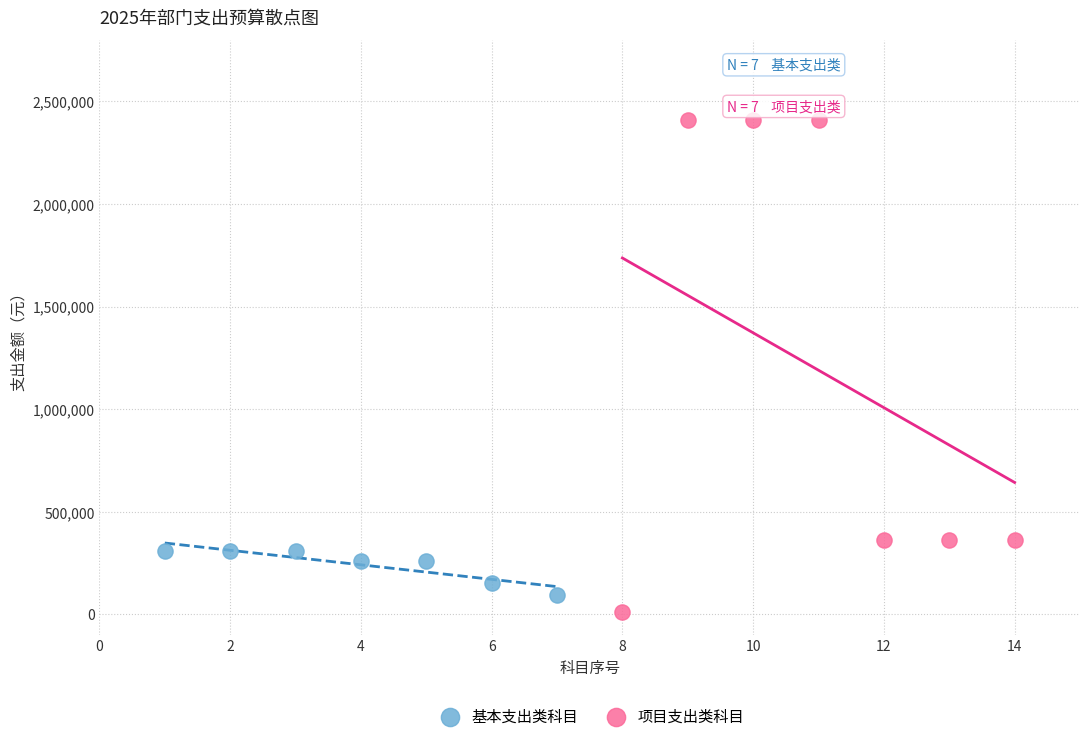

Which series contains the lowest Y value?

项目支出类科目